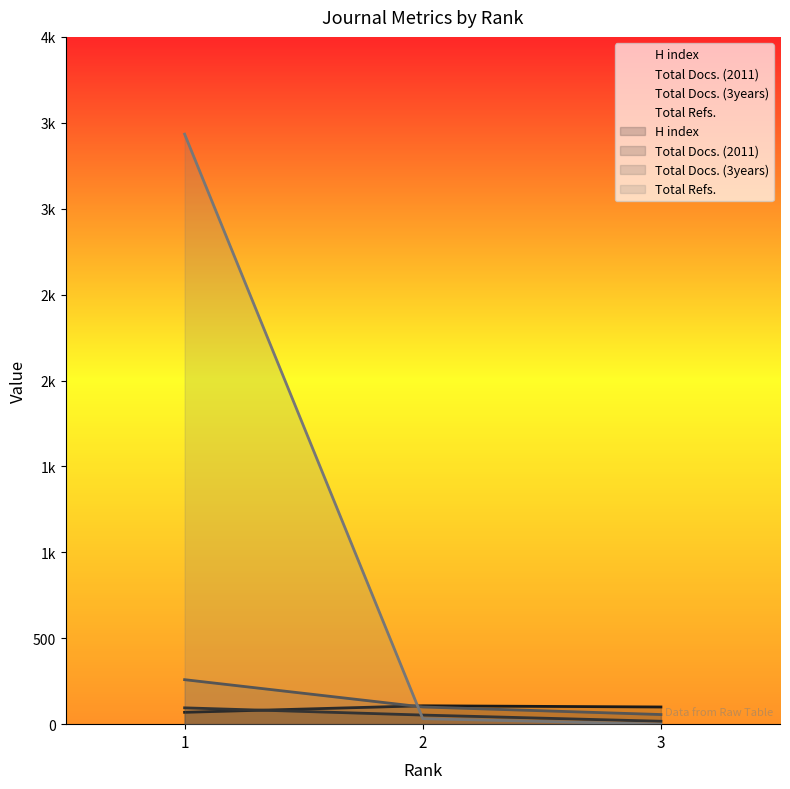

Reading right to left, what are all the values shown in this chart?

H index: 3=100	2=107	1=69
Total Docs. (2011): 3=17	2=53	1=95
Total Docs. (3years): 3=56	2=100	1=259
Total Refs.: 3=0	2=32	1=3434